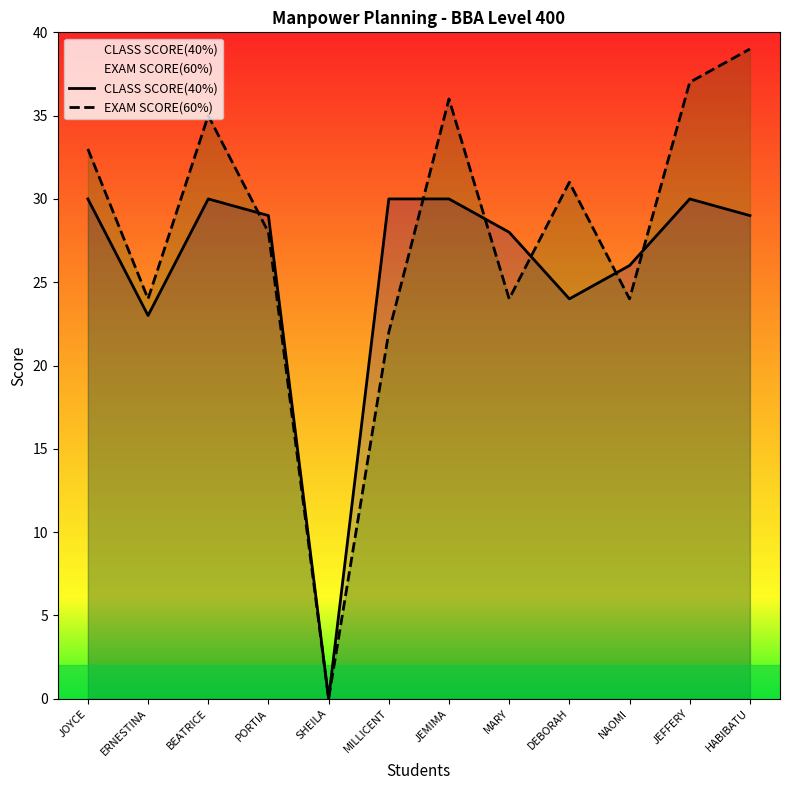

Rank the series at JEMIMA from highest to lowest value.

EXAM SCORE(60%), CLASS SCORE(40%)